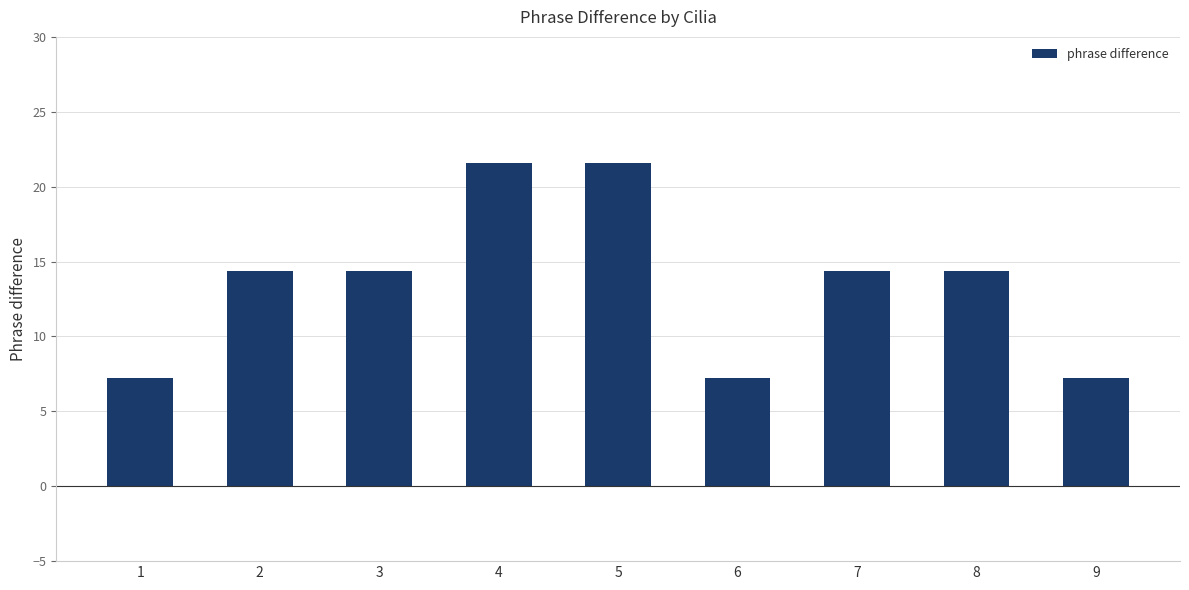

How many bars are there in total?

9